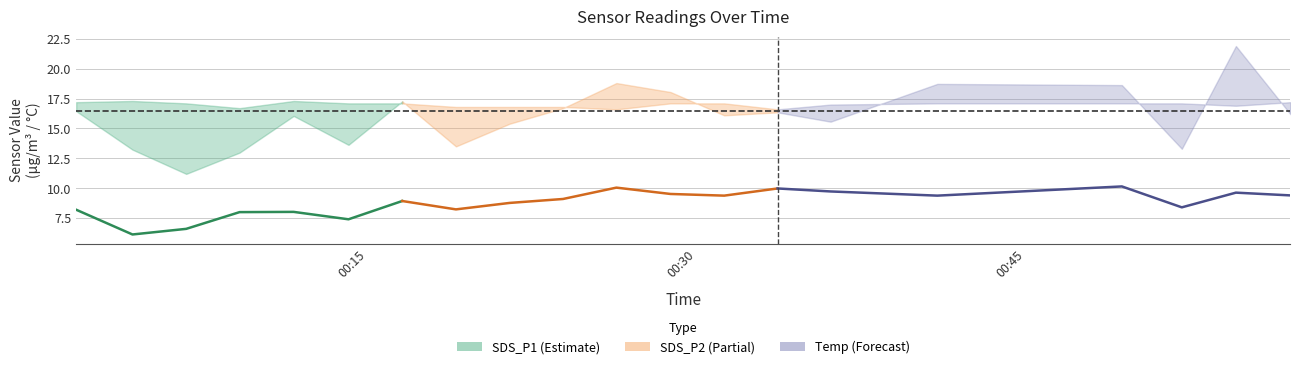

At which category does the chart reach its minimum across all series?

2022/08/23 00:04:16